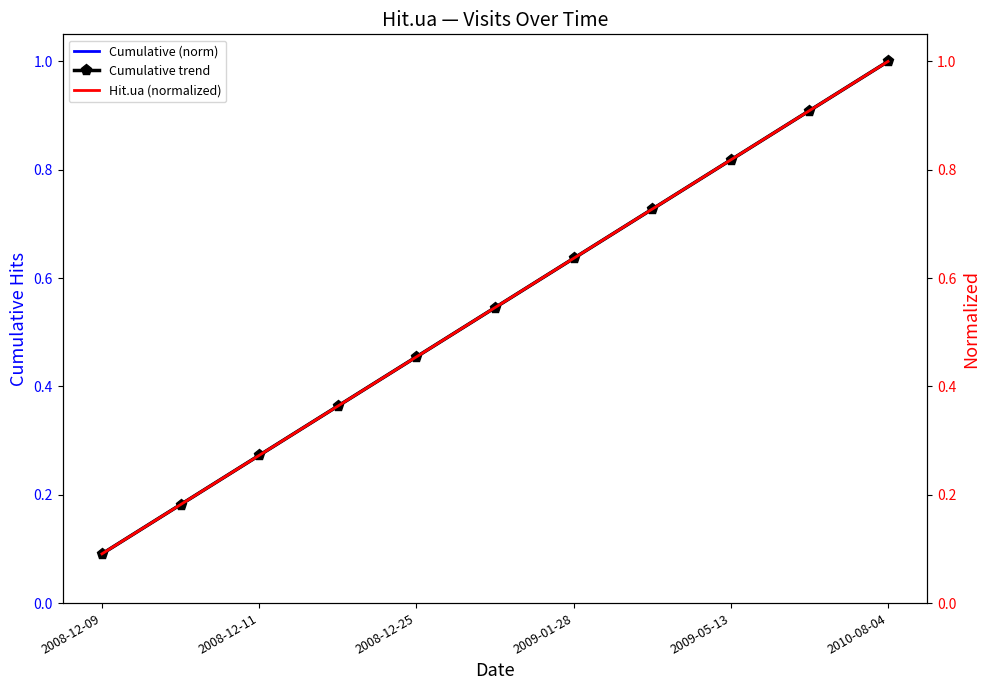

Is this an area chart (filled region under the line)?

No